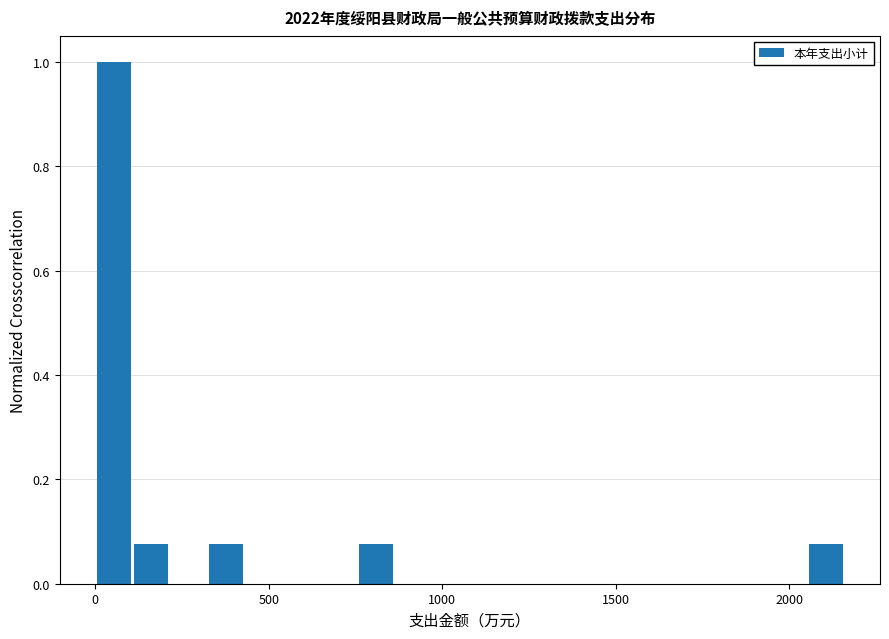

Read against the x-axis, roughly where is the centre of the tallest bar?

50